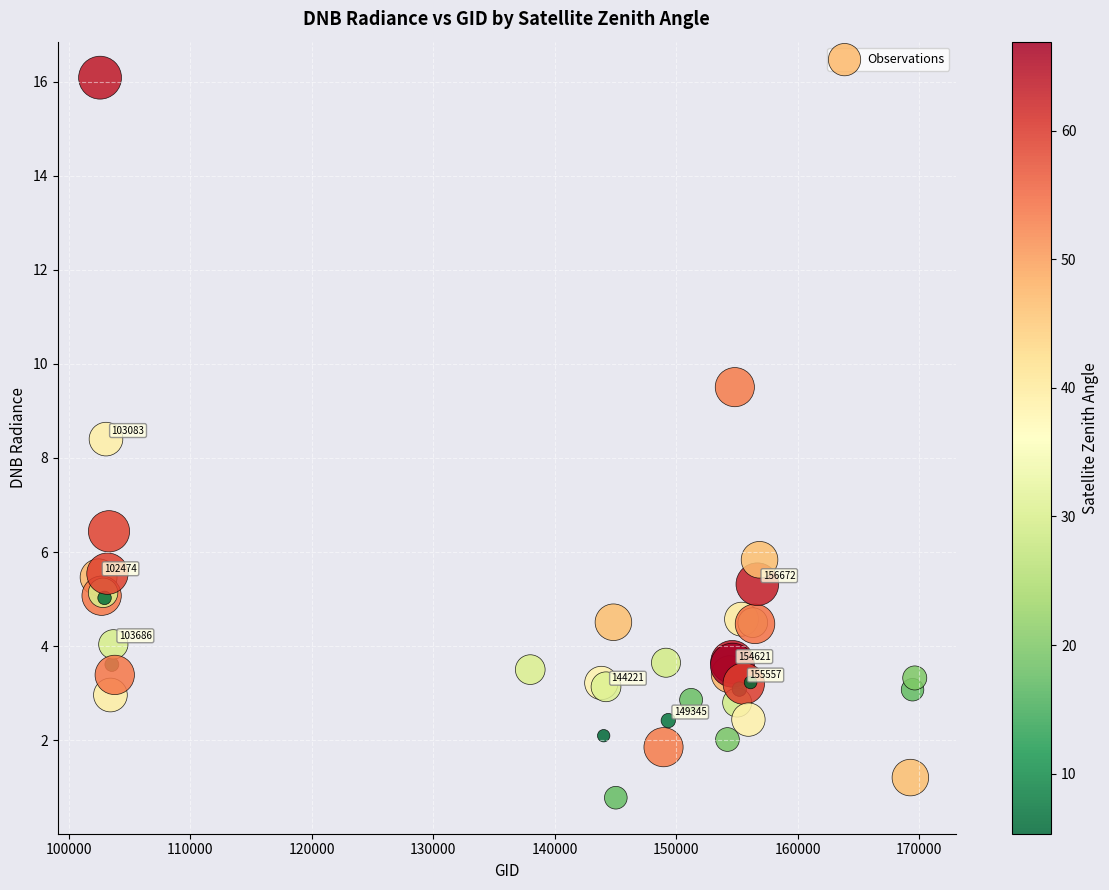

What Y value in the scatter plot is closest to 8?

8.4